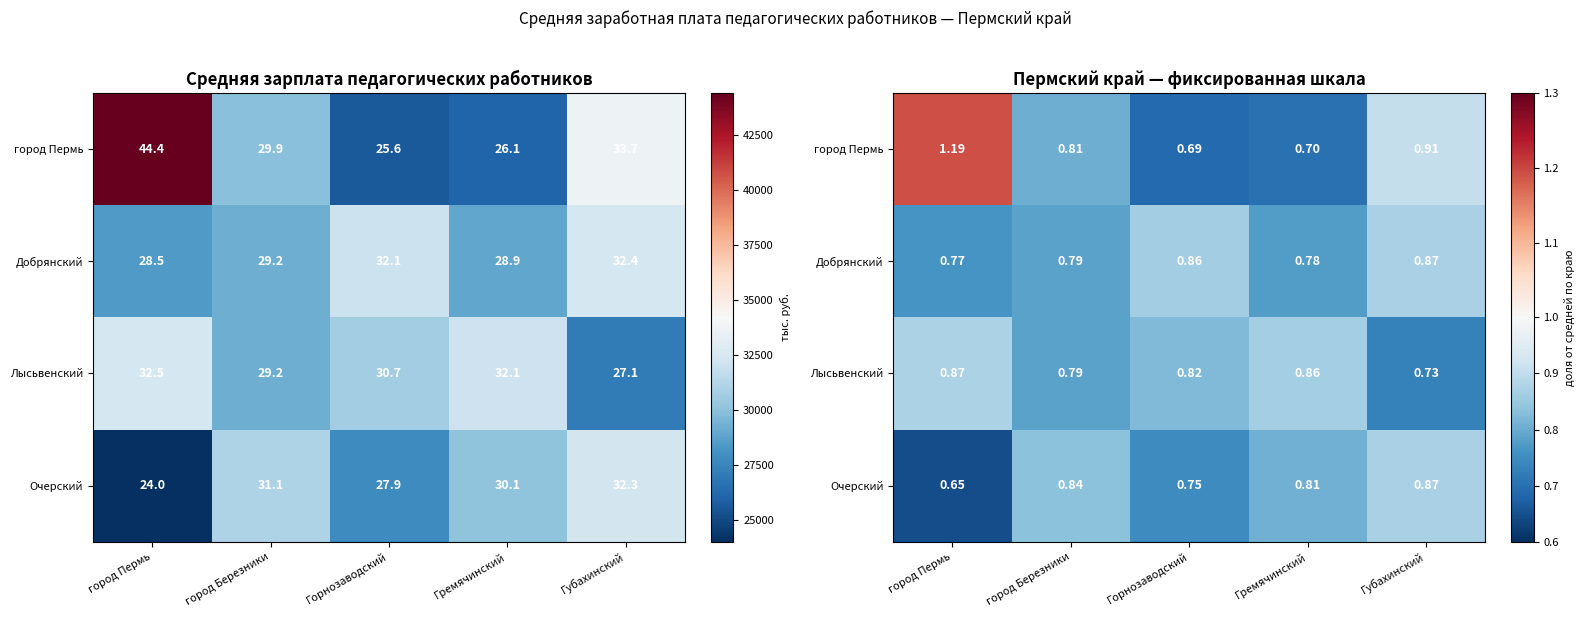

Rank the categories by город Пермь value from highest to lowest.

город Пермь, Губахинский, город Березники, Гремячинский, Горнозаводский